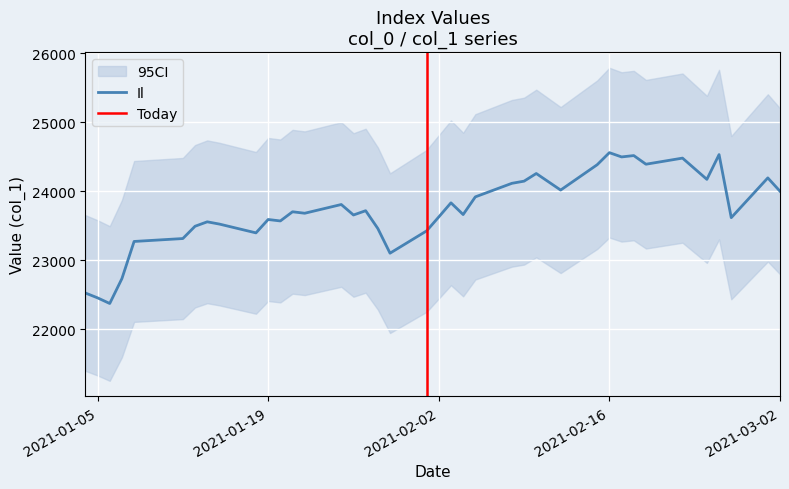

Which has a higher value, 2021/02/05 or 2021/01/08?

2021/02/05